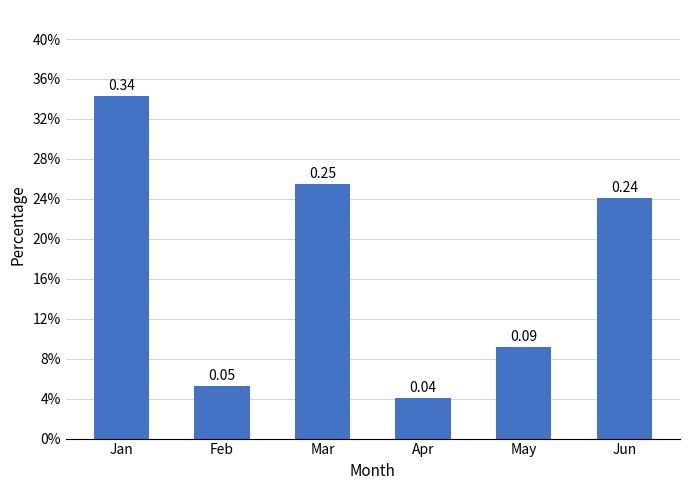

What is the difference between the maximum and minimum values?

0.3